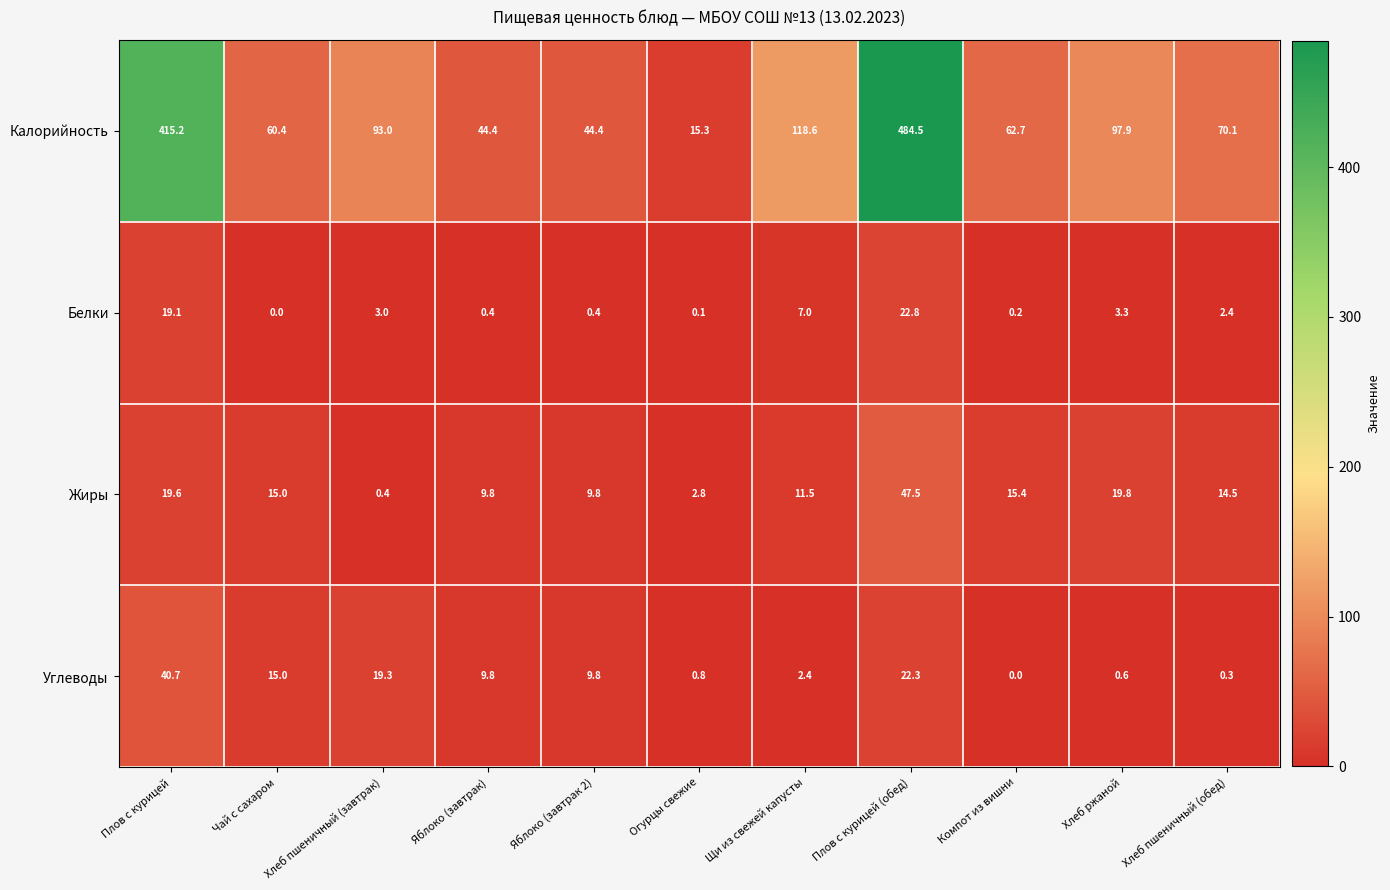

What is the spread (max minus min) of values at Плов с курицей (обед)?

462.2